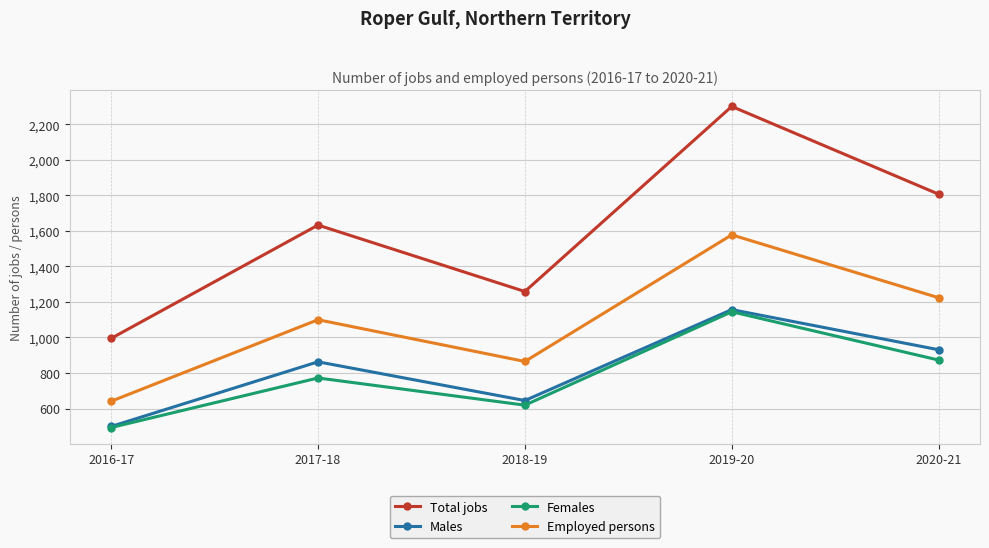

Which series has the widest spread of values?

Total jobs